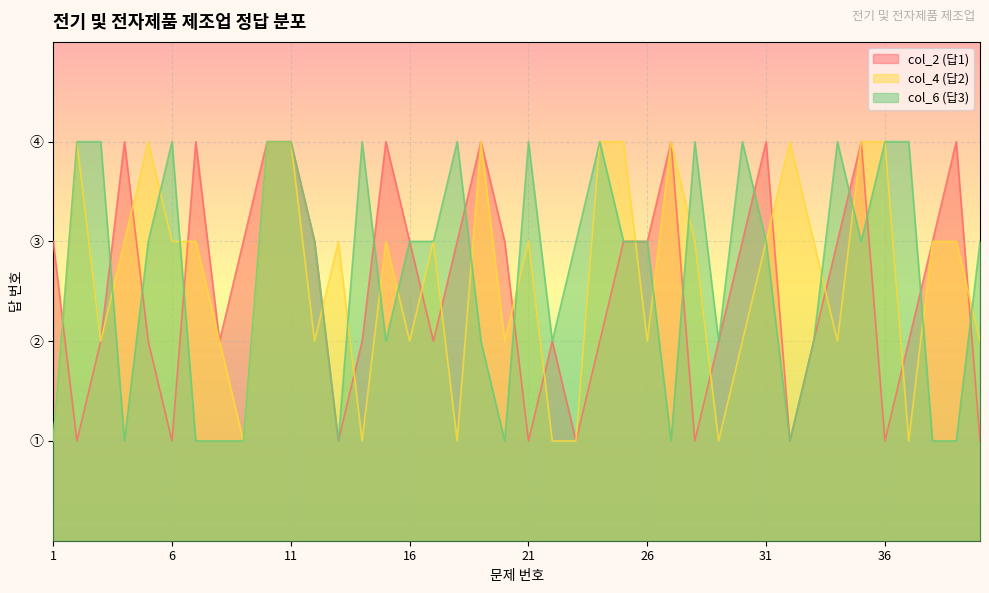

What is the sum of the col_6 (답3) values at 33 and 12?

5